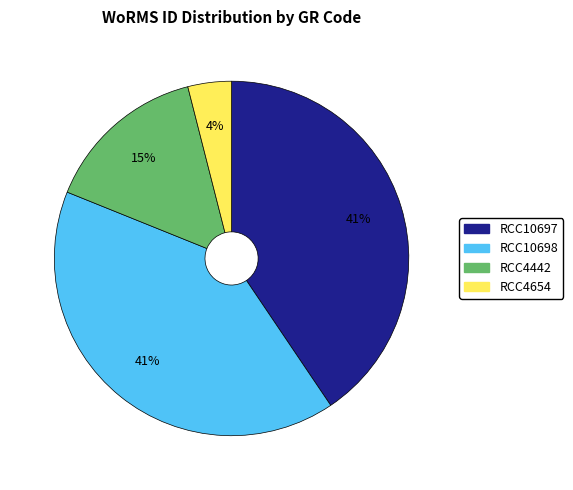

The RCC4654 slice represents 9% of the pie. True or false?

False